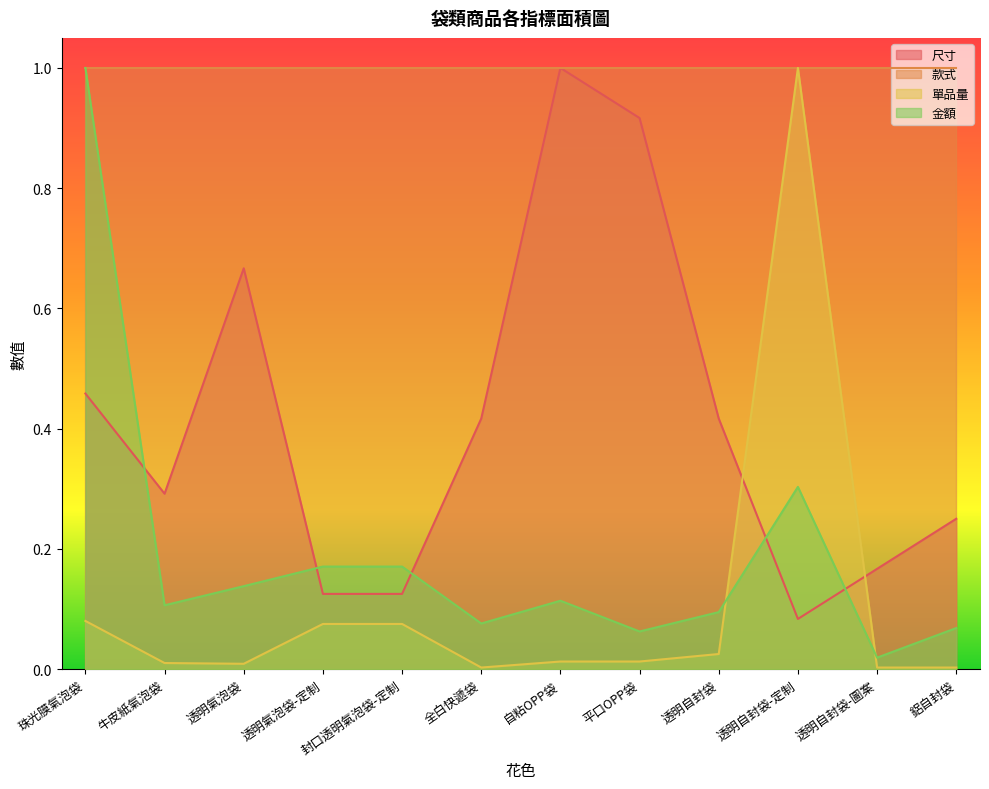

What are all the series names shown in the legend?

尺寸, 款式, 單品量, 金額